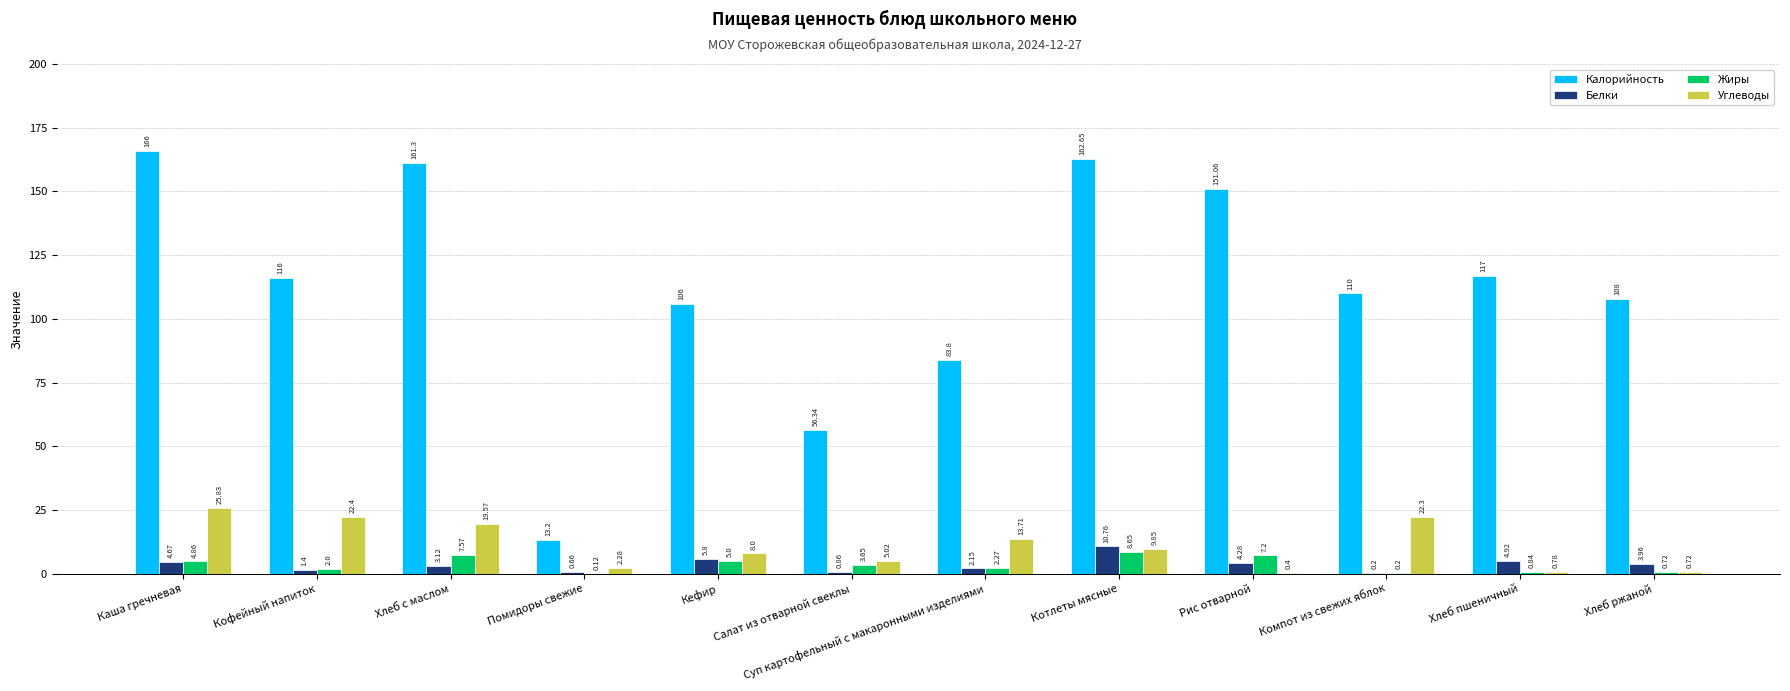

How many groups of bars are there?

12